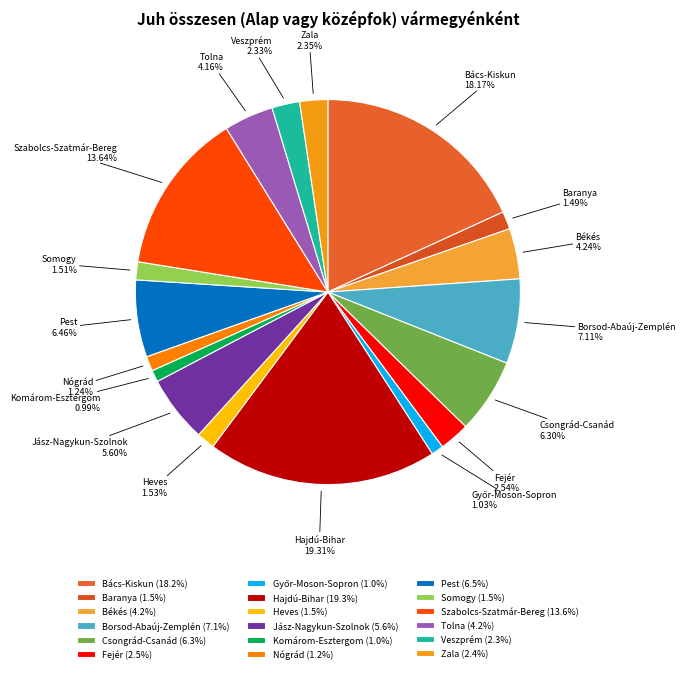

To the nearest percent, what is the difference between the largest and smallest slice percentages?

18%